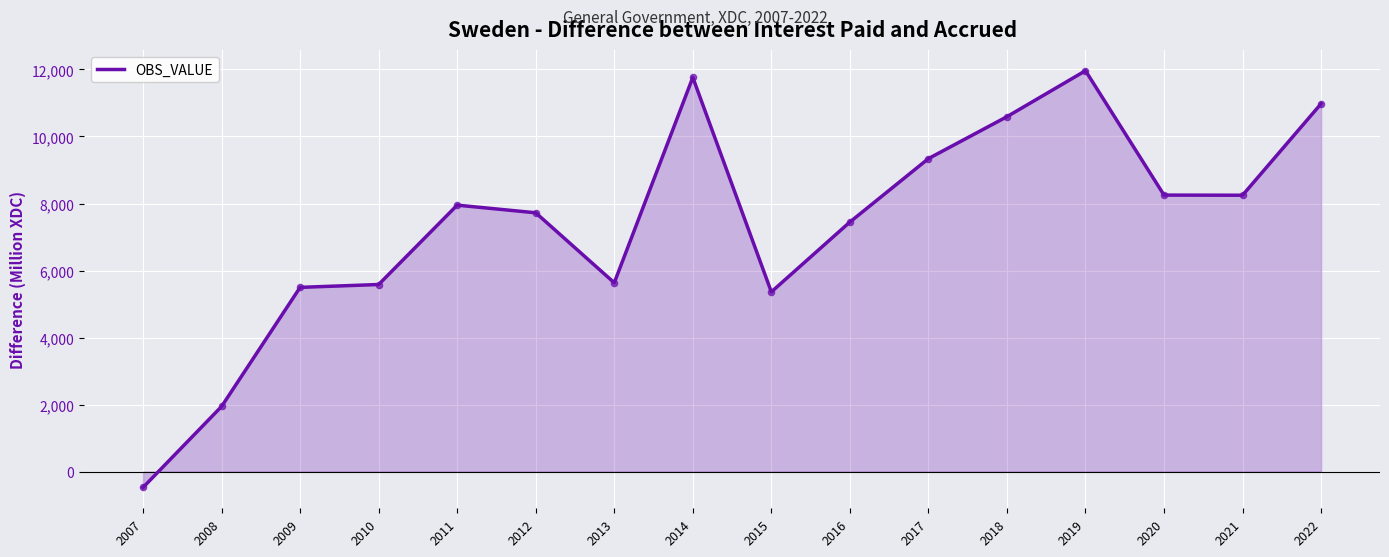

What is the change in value from 2007 to 2020?

+8726